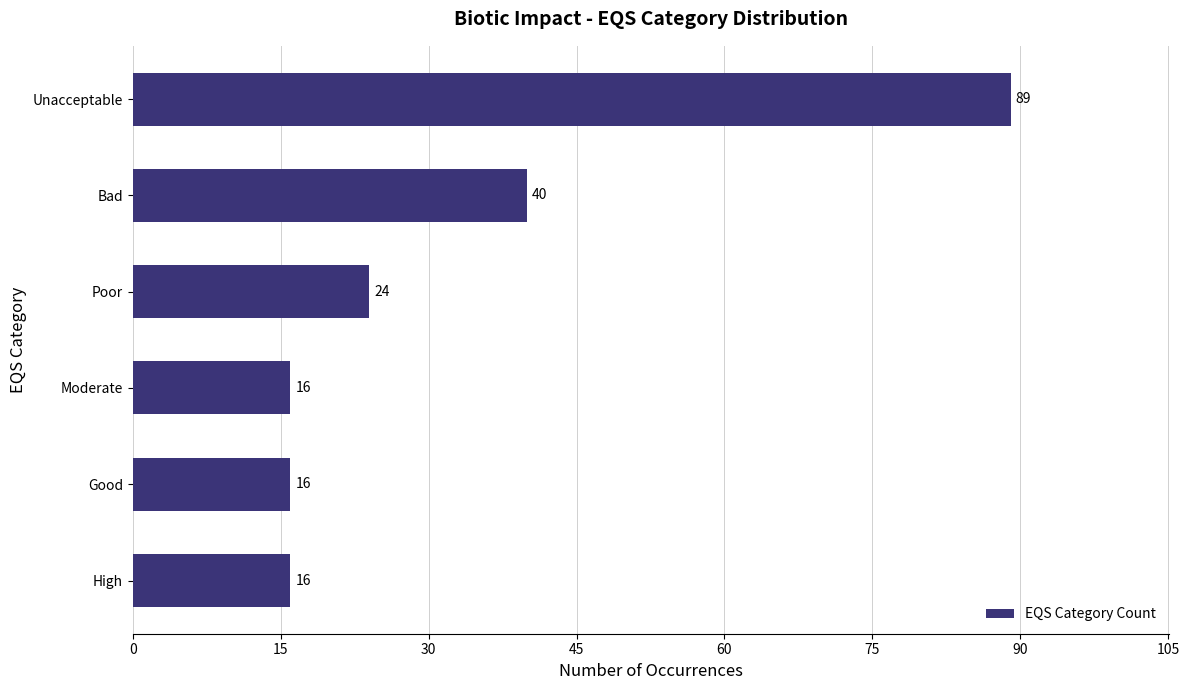

What is the value of the 2nd bar from the top?

40